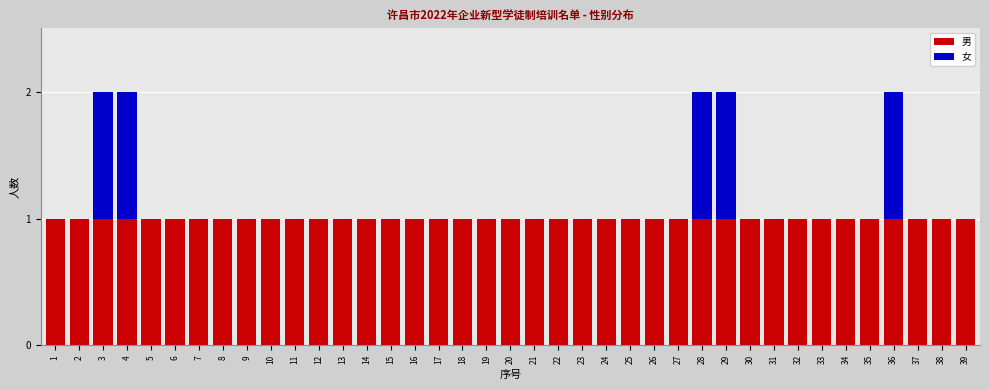

Is it true that 男 equals 1 at 14?

True